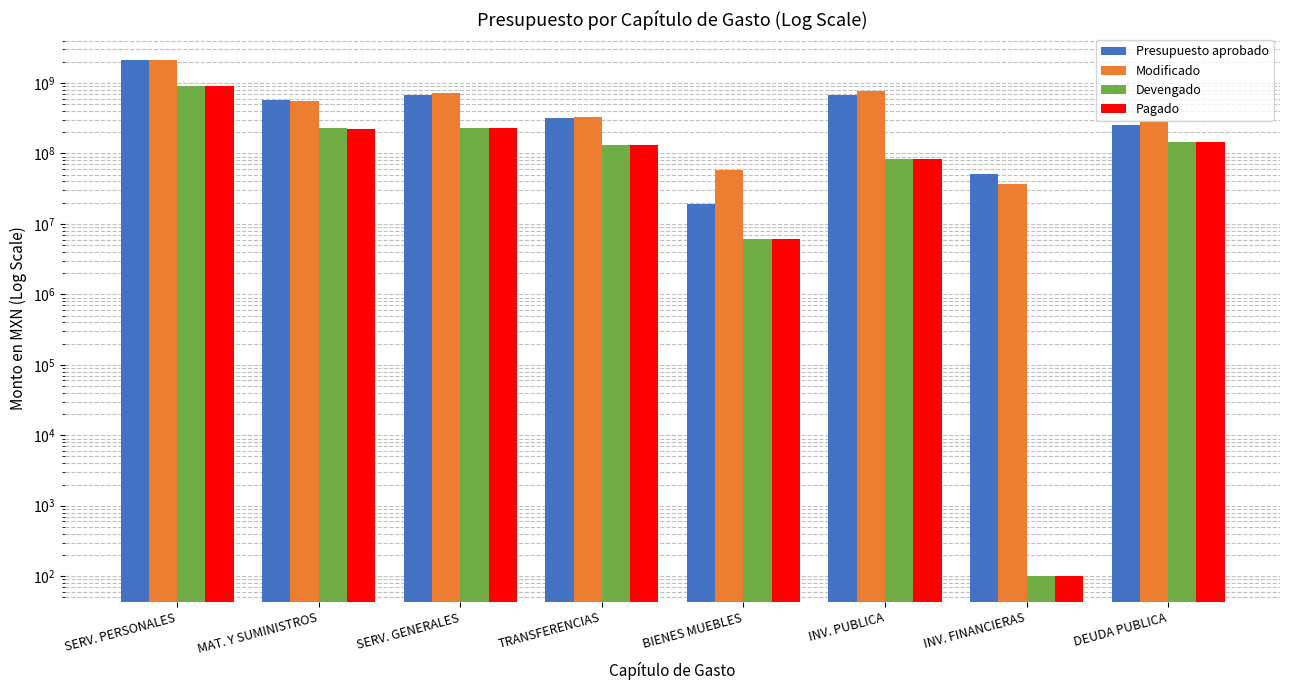

How many values in the Pagado series exceed 147519991?

4